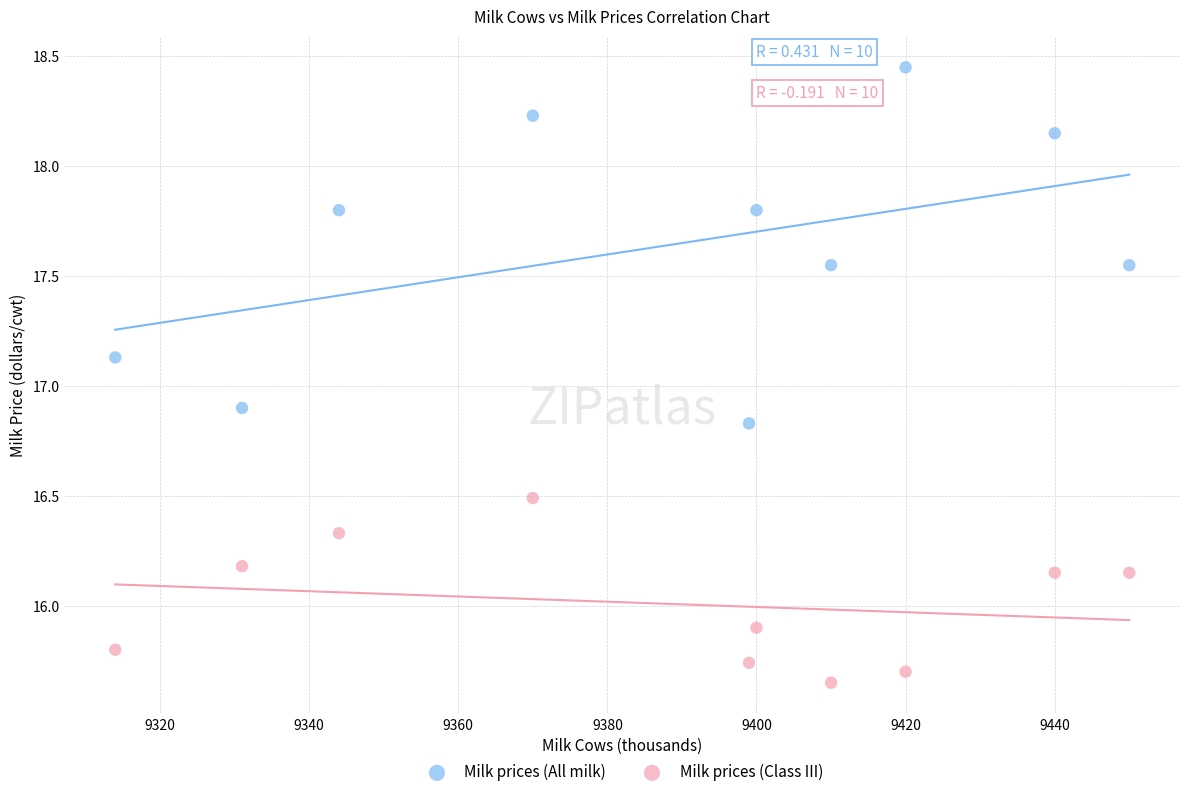

What are all the series names shown in the legend?

Milk prices (All milk), Milk prices (Class III)